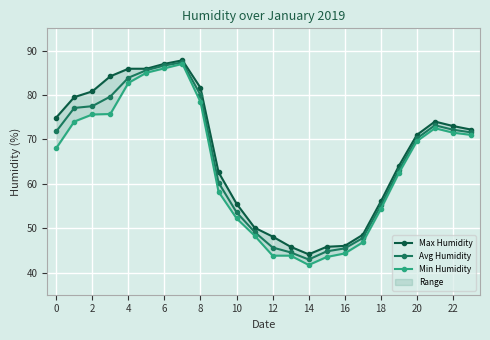

True or false: Avg Humidity and Max Humidity intersect in this chart.

False